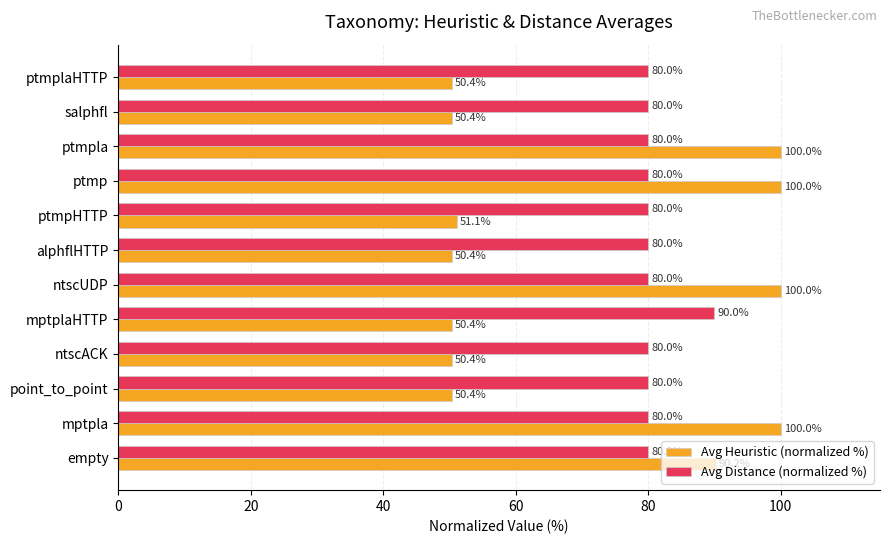

Is the value of Avg Distance (normalized %) at ptmpHTTP greater than the value of Avg Heuristic (normalized %) at ptmpla?

No